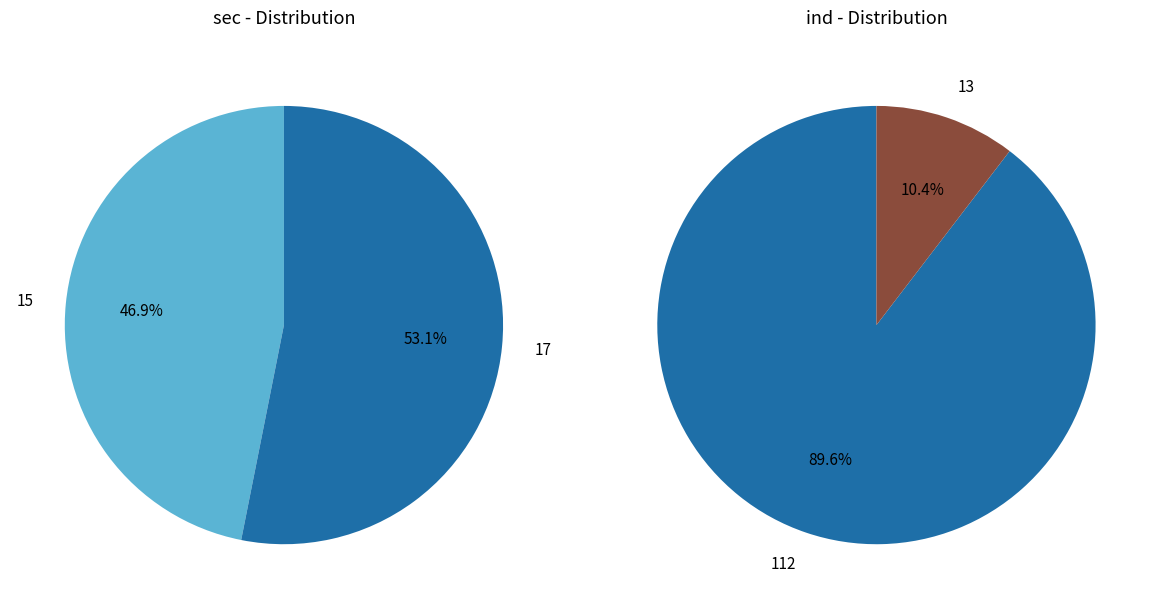

What is the change in value from 15 to 17?

+2